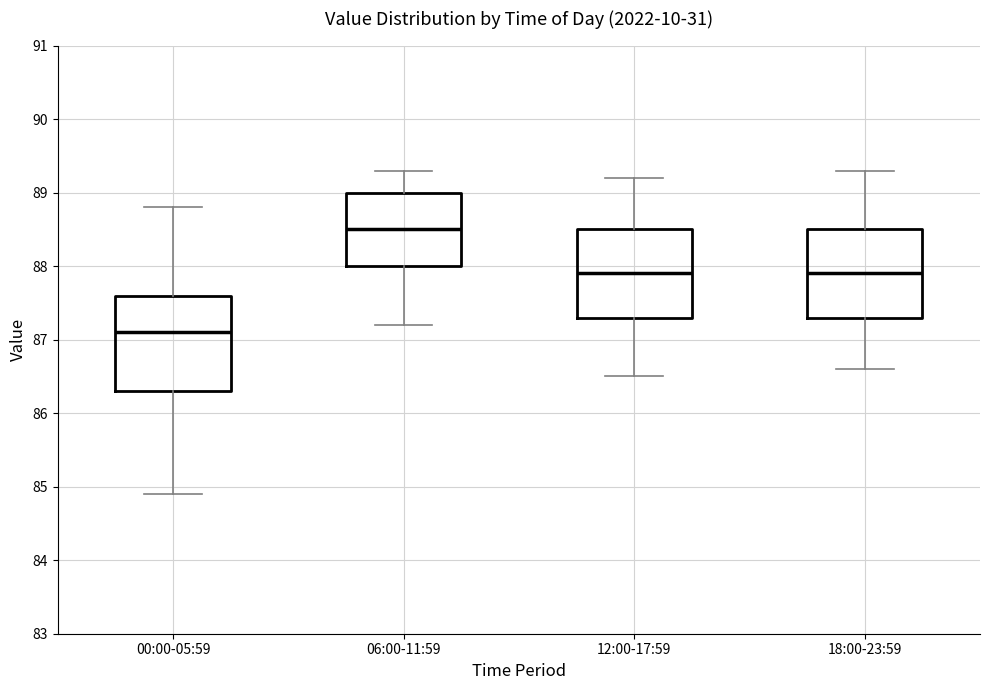

Reading left to right, read every box against the y-axis: the position of its median line, the range the box covers, and the ends of its whiskers. The values are not printed on the chart, so give them approximately, as read against the axis.

00:00-05:59: median 87.1, box 86.3 to 87.6, whiskers 84.9 to 88.8
06:00-11:59: median 88.5, box 88.0 to 89.0, whiskers 87.2 to 89.3
12:00-17:59: median 87.9, box 87.3 to 88.5, whiskers 86.5 to 89.2
18:00-23:59: median 87.9, box 87.3 to 88.5, whiskers 86.6 to 89.3